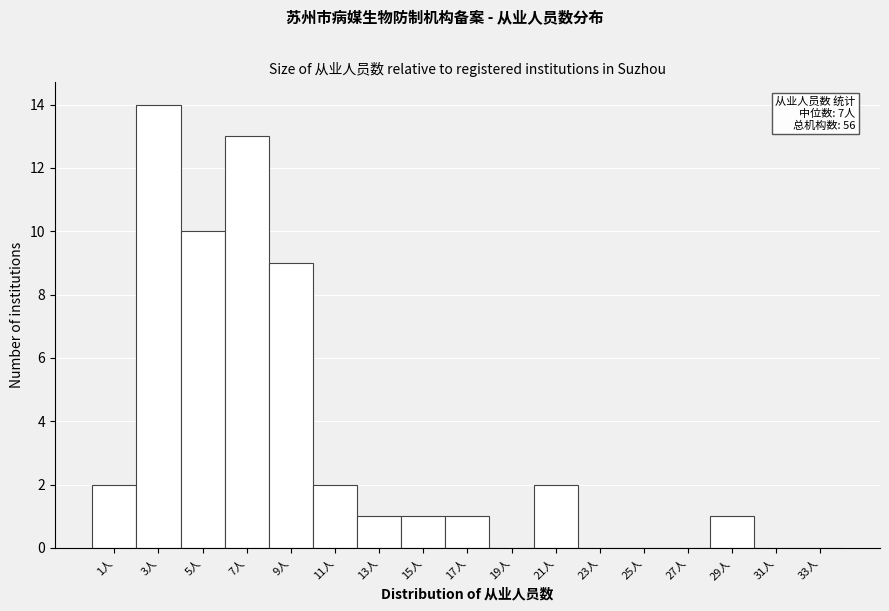

Reading left to right, extract all data points from this chart.

1人=2	3人=14	5人=10	7人=13	9人=9	11人=2	13人=1	15人=1	17人=1	19人=0	21人=2	23人=0	25人=0	27人=0	29人=1	31人=0	33人=0